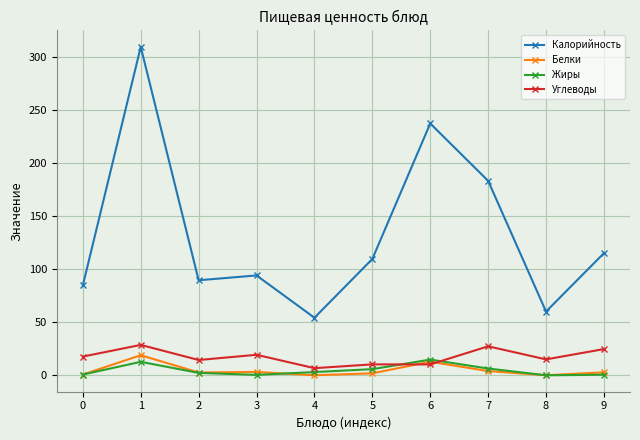

What is the value of the Белки point at the 7th from the left?

12.8